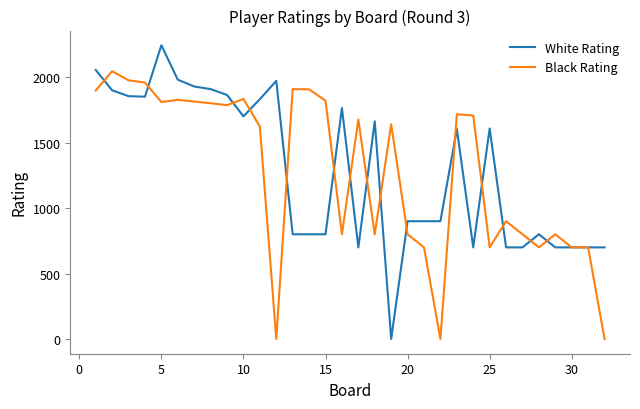

What is the greatest value displayed?

2244